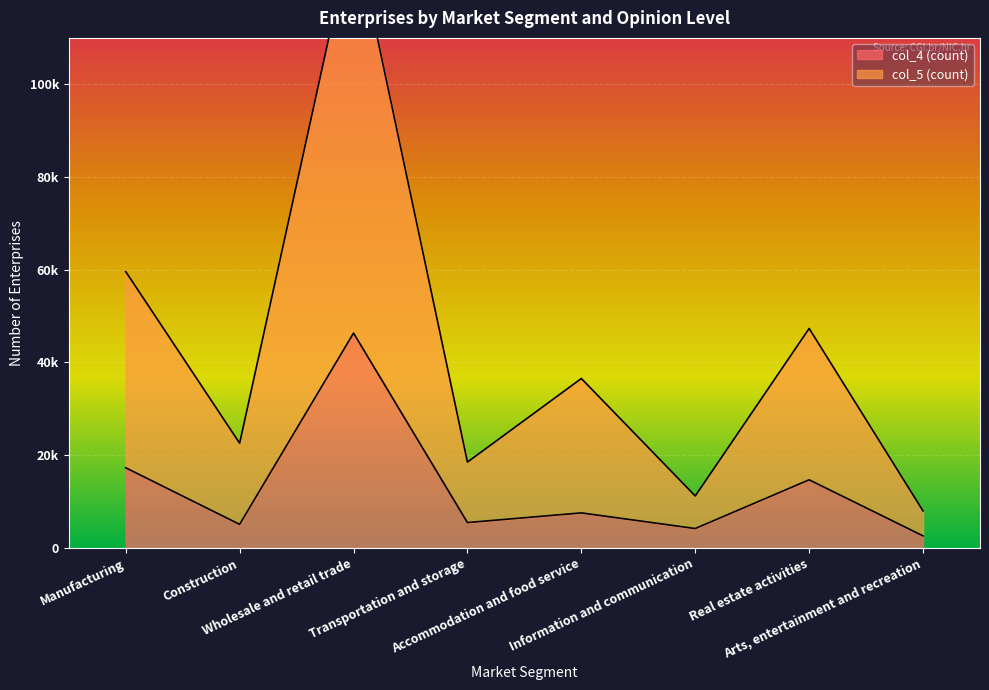

What is the difference between the second highest and second lowest values in the col_4 (count) series?

13105